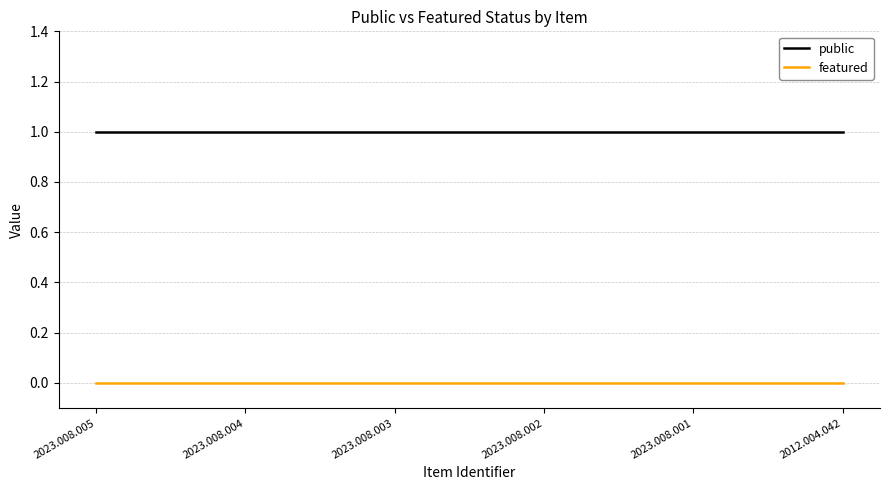

True or false: featured and public intersect in this chart.

False